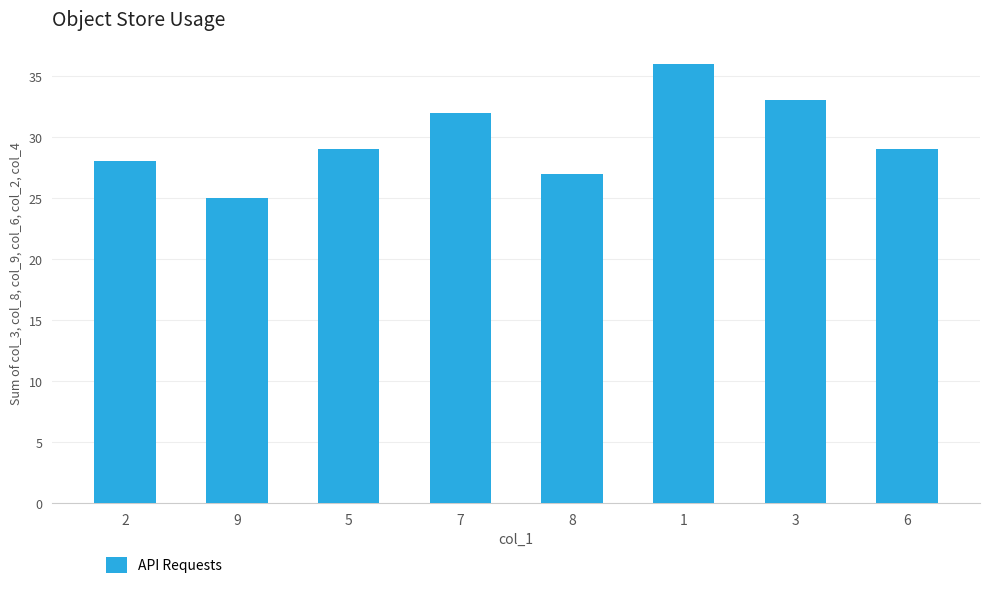

What is the difference between the maximum and minimum values?

11